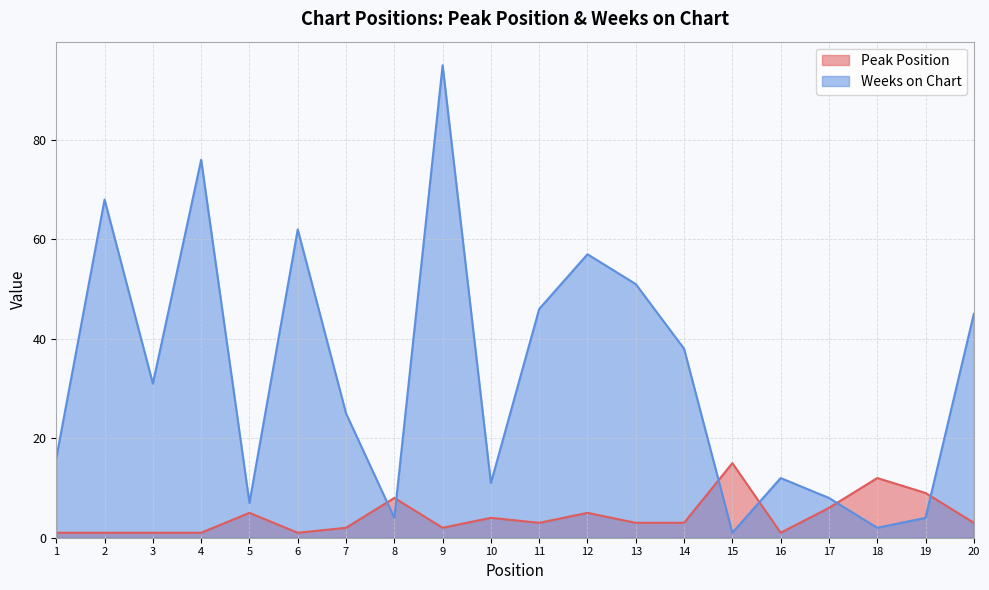

Rank the series by their maximum value, from lowest to highest.

Peak Position, Weeks on Chart